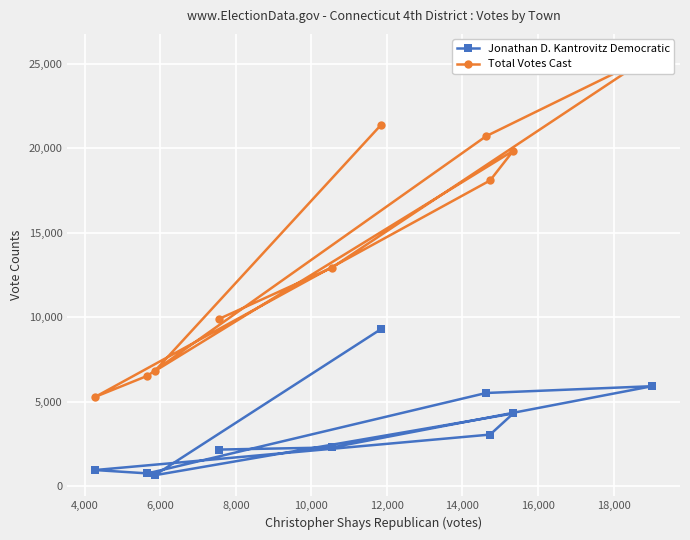

Reading left to right, list all the values displayed in this chart.

Jonathan D. Kantrovitz Democratic: 9292	653	4310	3061	962	764	5523	5925	2298	2174
Total Votes Cast: 21367	6808	19859	18102	5290	6542	20722	25532	12942	9898